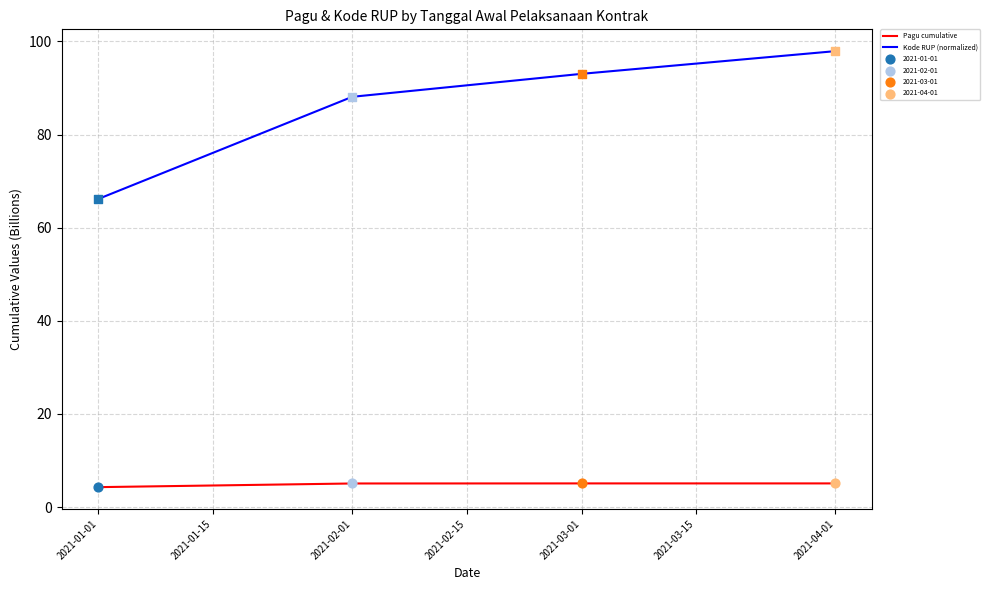

Which series has the largest range (max minus min)?

Kode RUP (normalized)